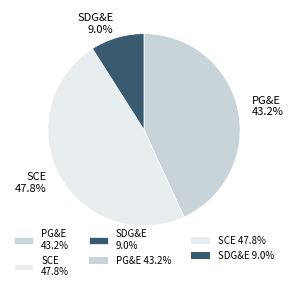

How many slices are in this pie chart?

3